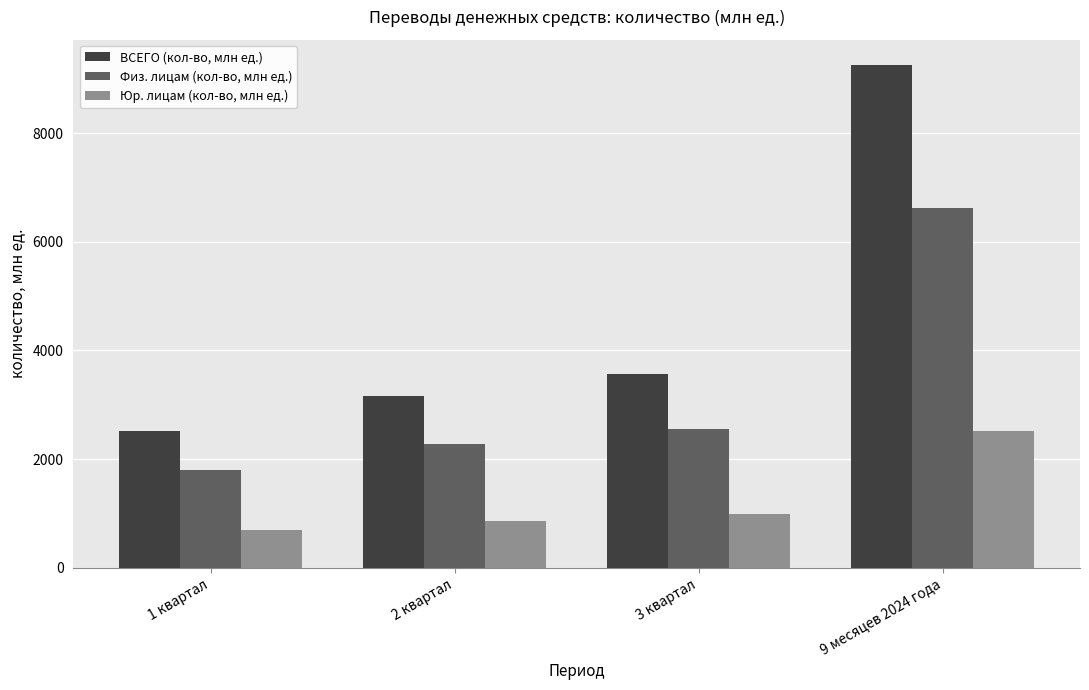

What is the spread (max minus min) of values at 9 месяцев 2024 года?

6737.9